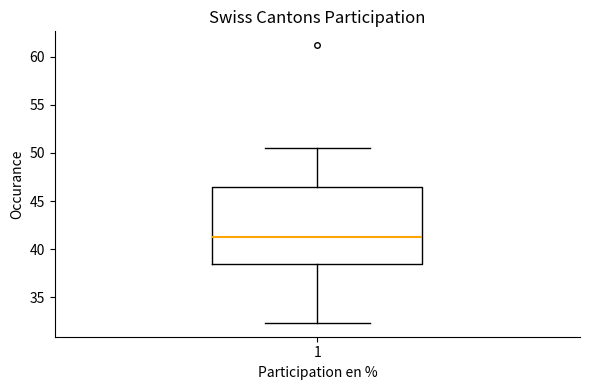

Where does the median line of the box at x = 1 sit on the y-axis? The values are not printed on the chart, so give them approximately, as read against the axis.

41.5